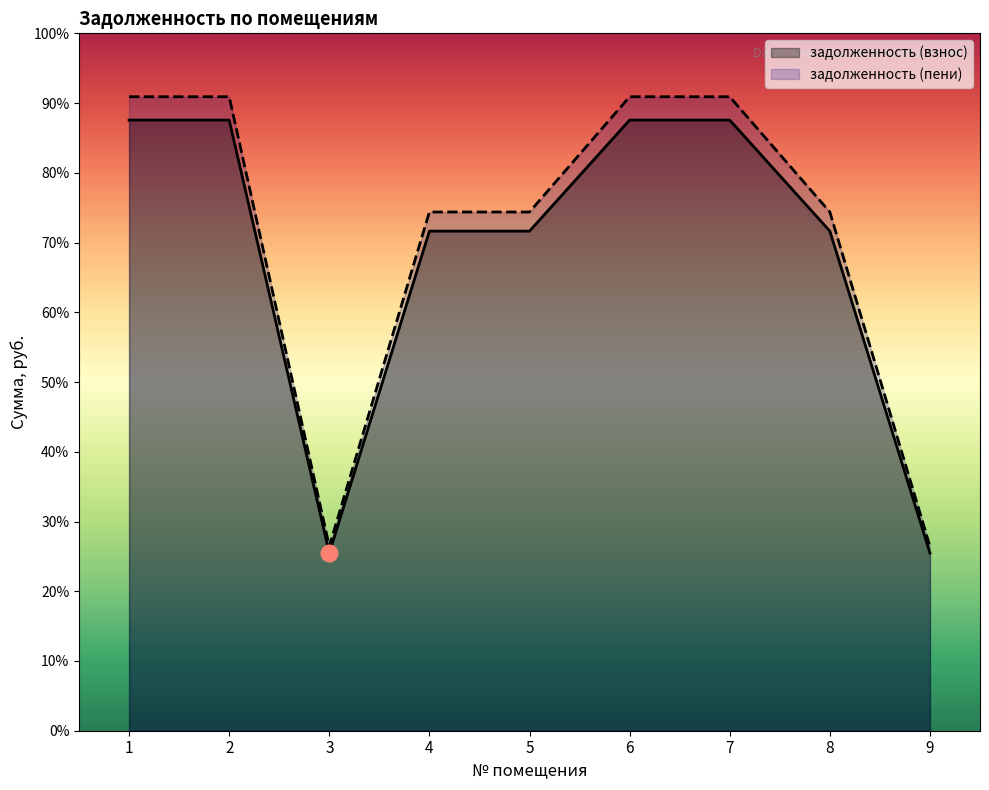

How many interior local valleys does the задолженность (взнос) series have?

1